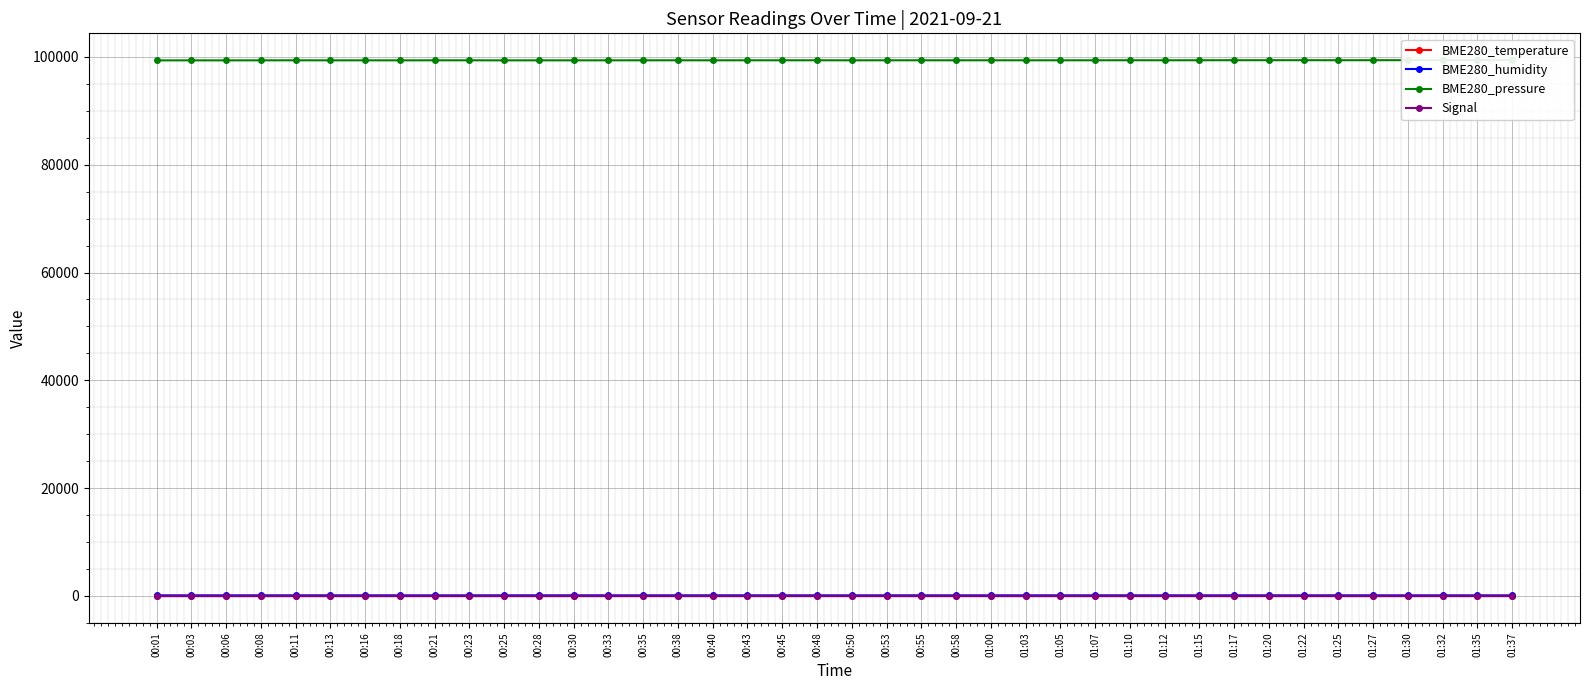

What is the minimum value for BME280_pressure?

99370.9